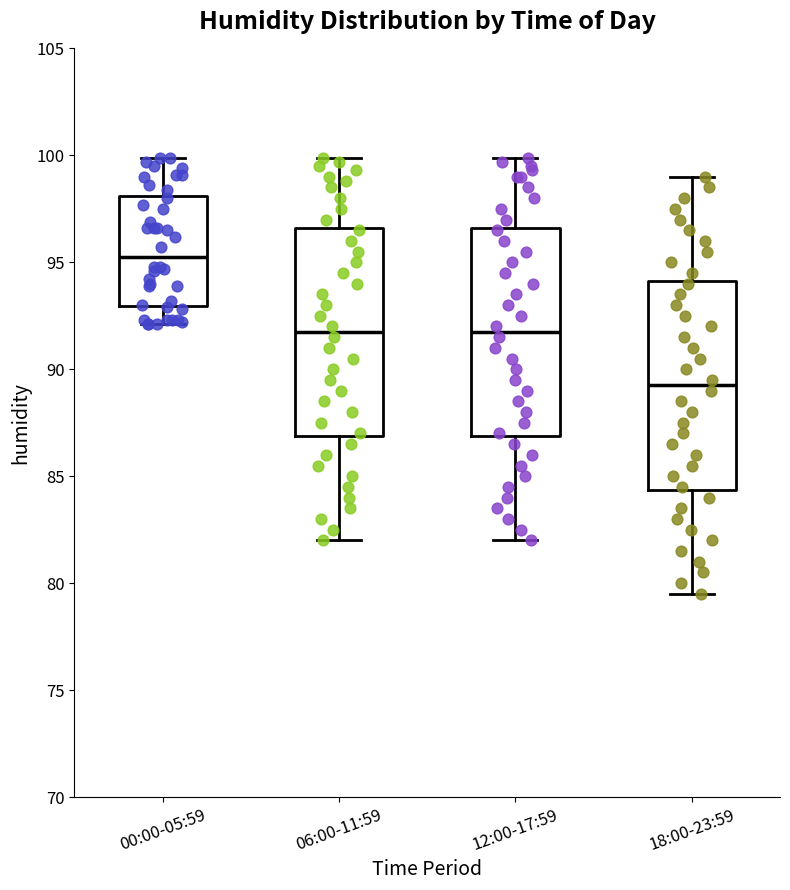

Reading left to right, read every box against the y-axis: the position of its median line, the range the box covers, and the ends of its whiskers. The values are not printed on the chart, so give them approximately, as read against the axis.

00:00-05:59: median 95.5, box 93.0 to 98.0, whiskers 92.0 to 100.0
06:00-11:59: median 92.0, box 87.0 to 96.5, whiskers 82.0 to 100.0
12:00-17:59: median 92.0, box 87.0 to 96.5, whiskers 82.0 to 100.0
18:00-23:59: median 89.5, box 84.5 to 94.0, whiskers 79.5 to 99.0